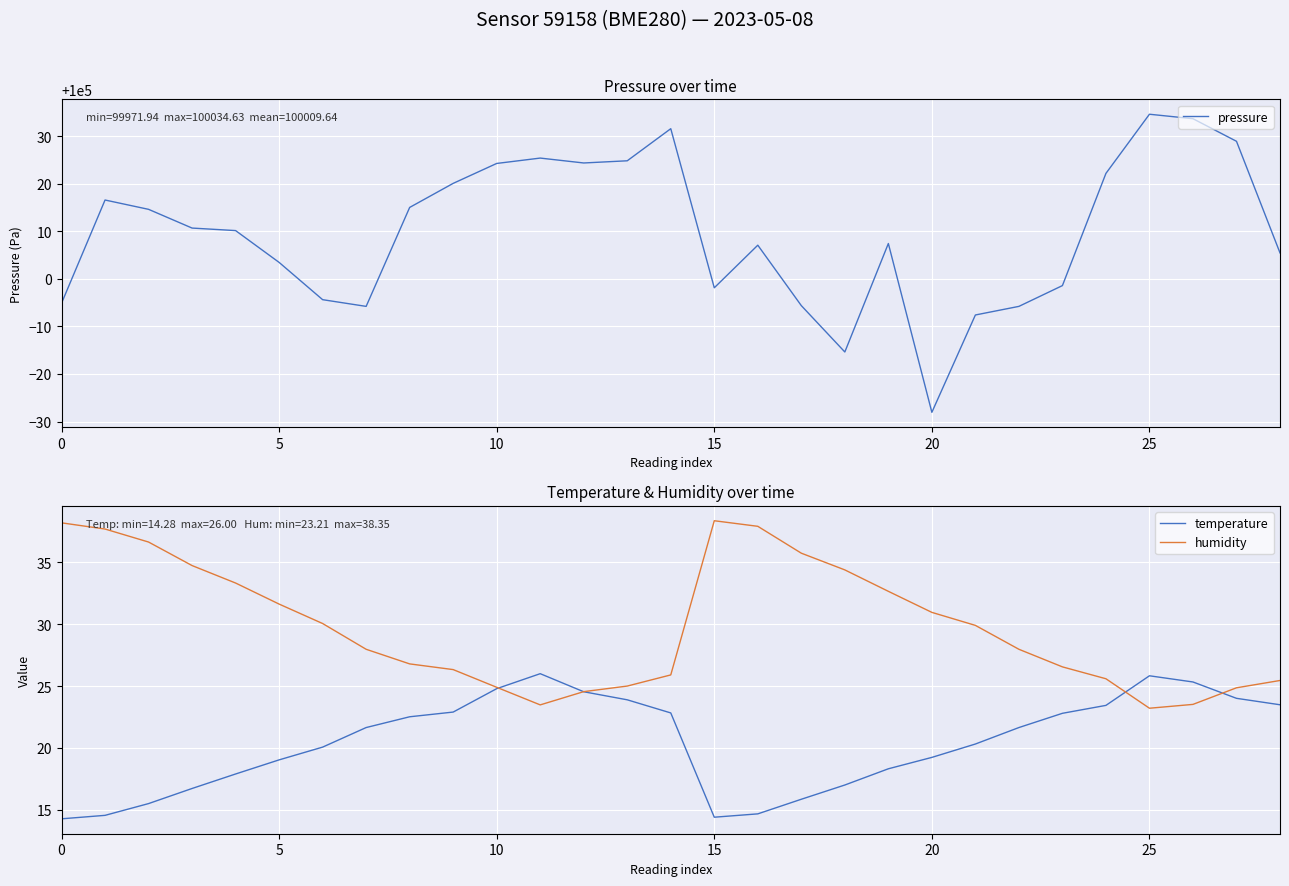

The value of humidity at 7 is 9.6. True or false?

False